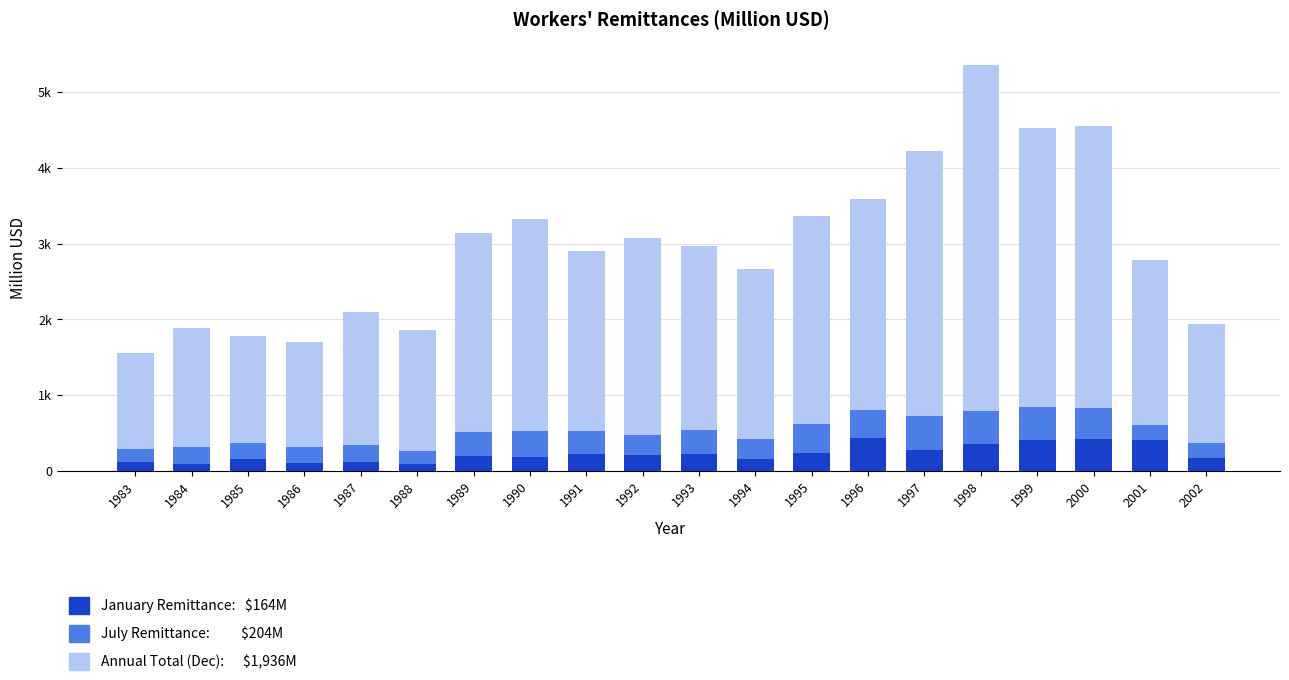

Are the bars grouped side by side (vs. stacked)?

No